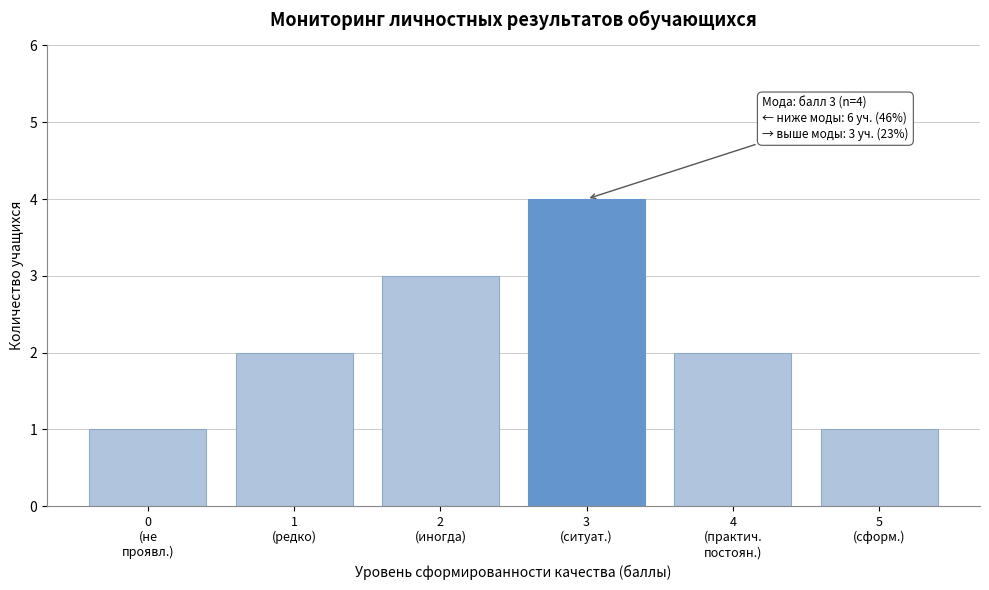

Reading left to right, transcribe all the data shown in this chart.

1	2	3	4	2	1